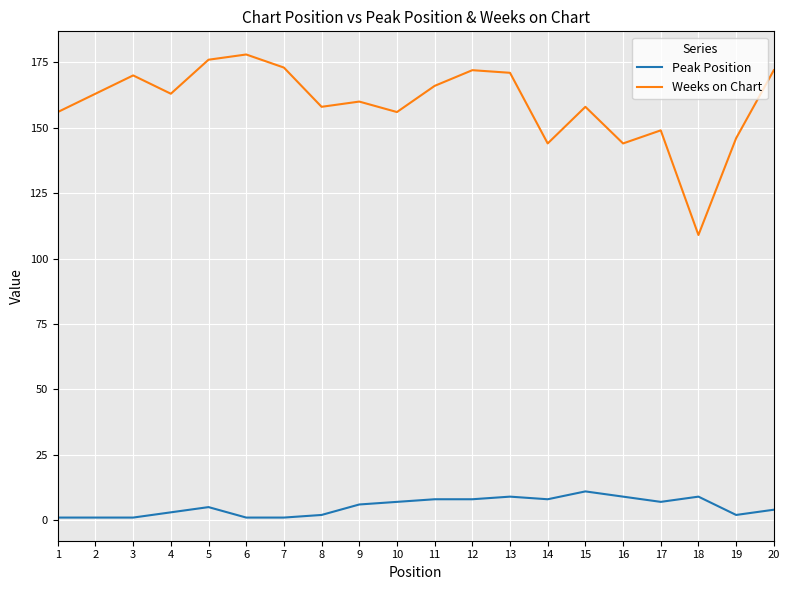

True or false: Weeks on Chart and Peak Position intersect in this chart.

False